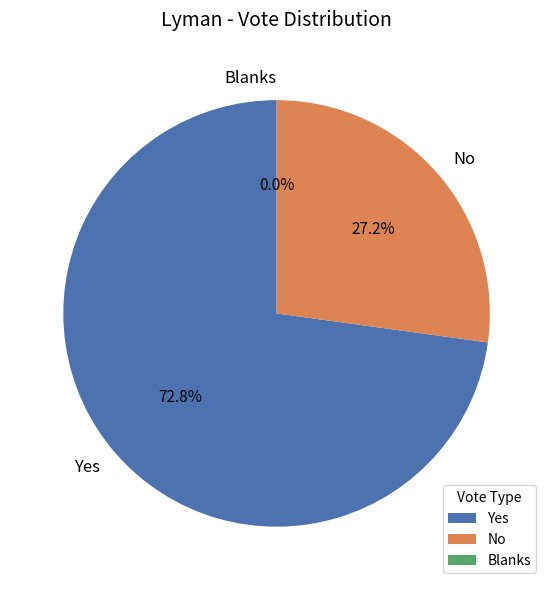

Which slice represents more than half of the pie?

Yes